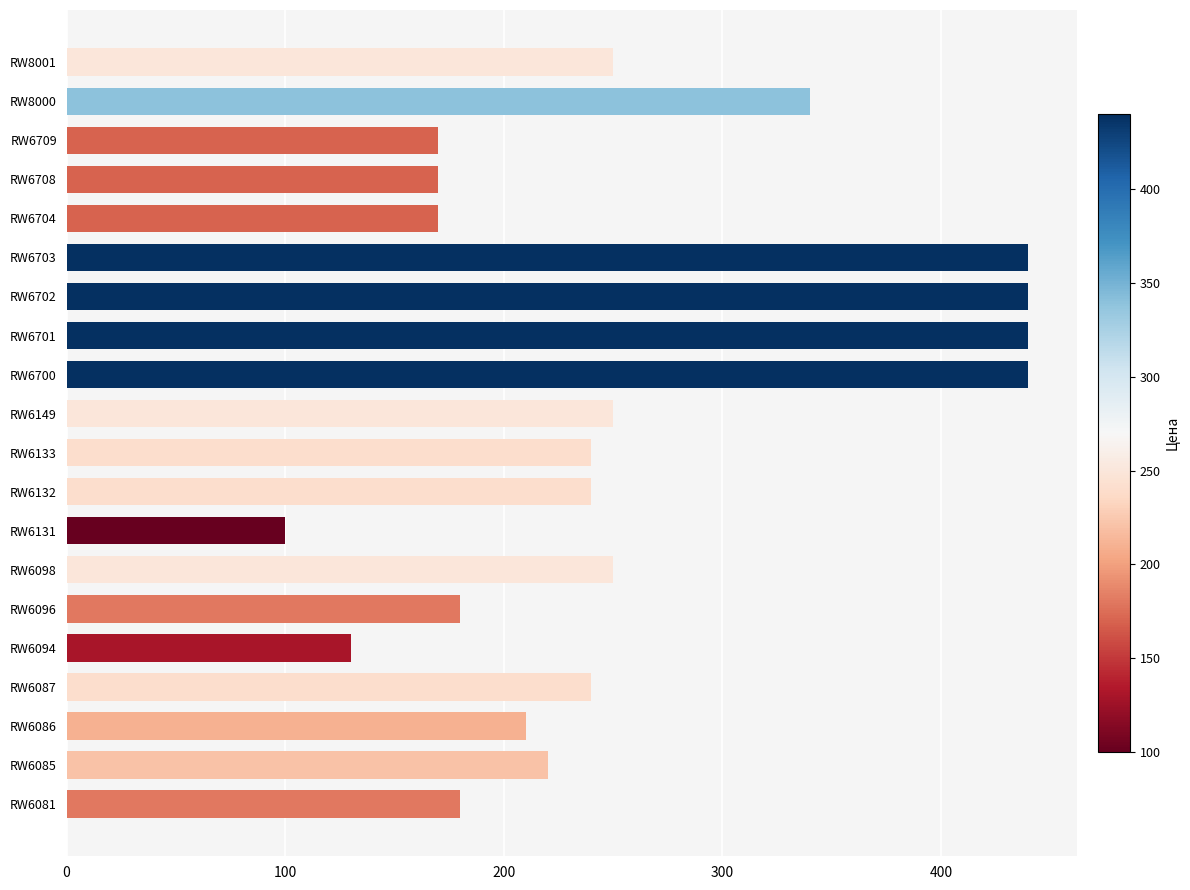

Which category has the lowest value across all series?

RW6131